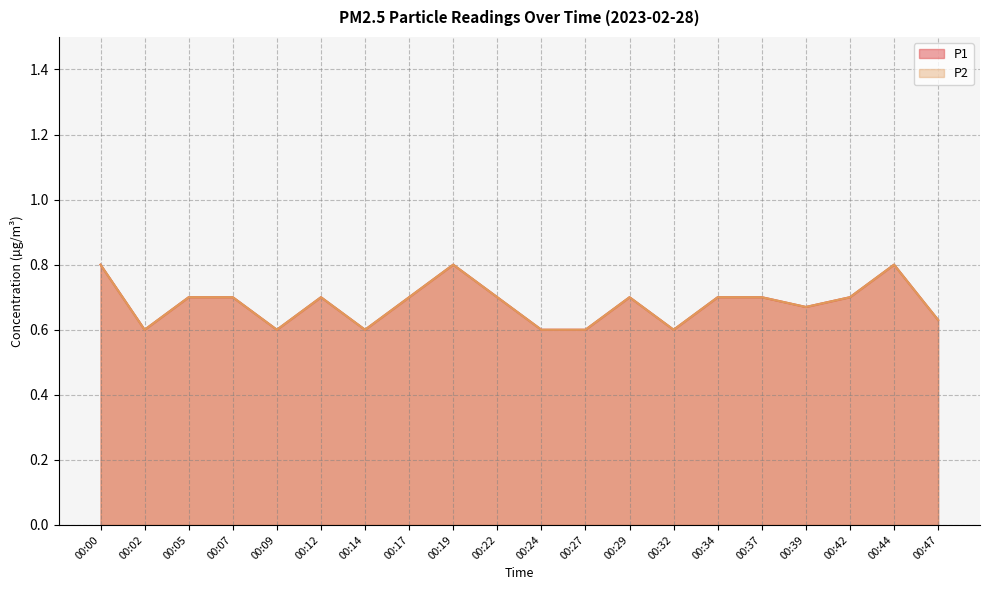

True or false: P1 and P2 cross at least once.

False